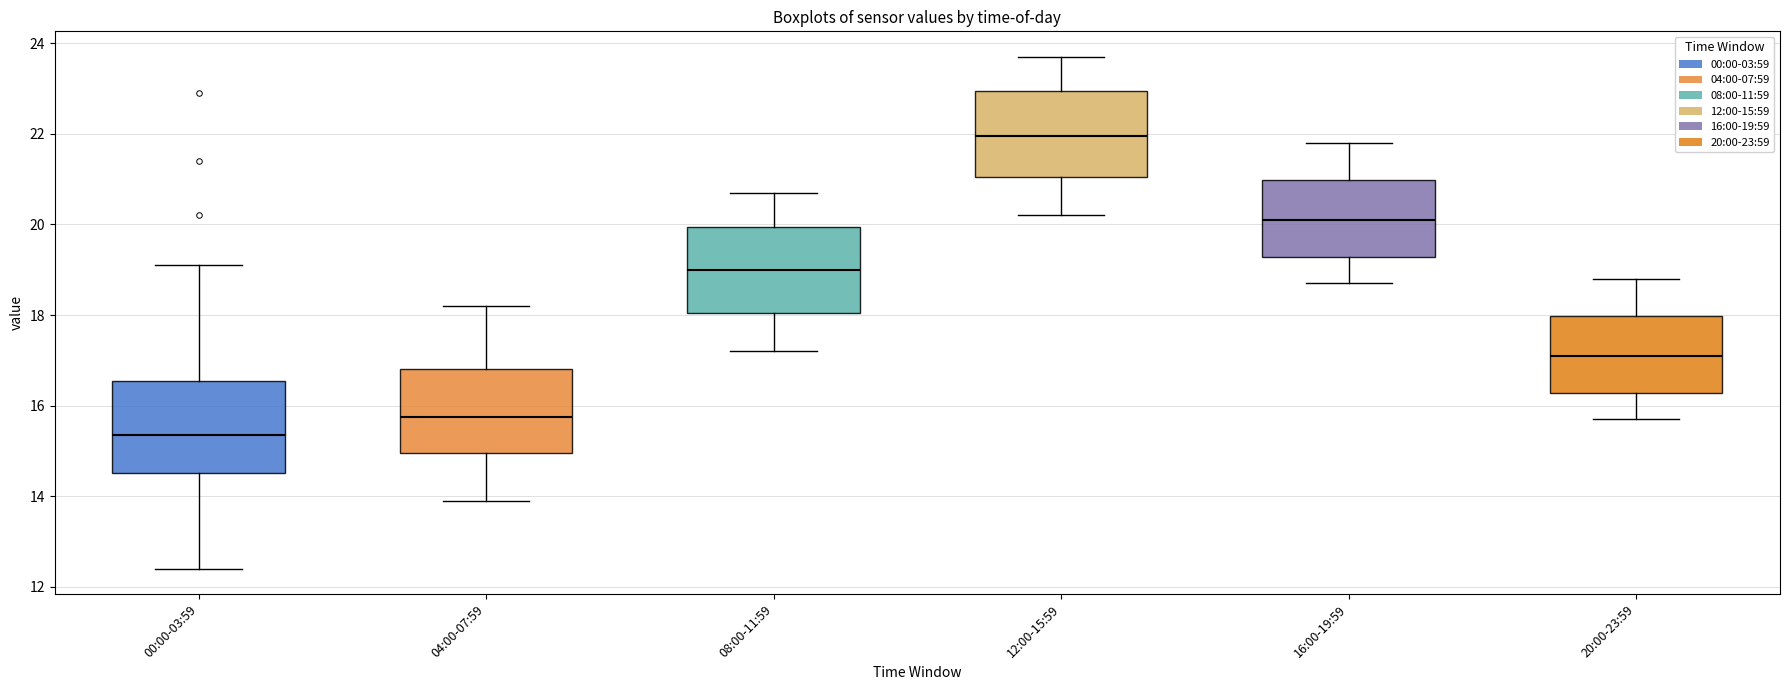

Where does the upper whisker of the box for 20:00-23:59 end on the y-axis? The values are not printed on the chart, so give them approximately, as read against the axis.

18.8